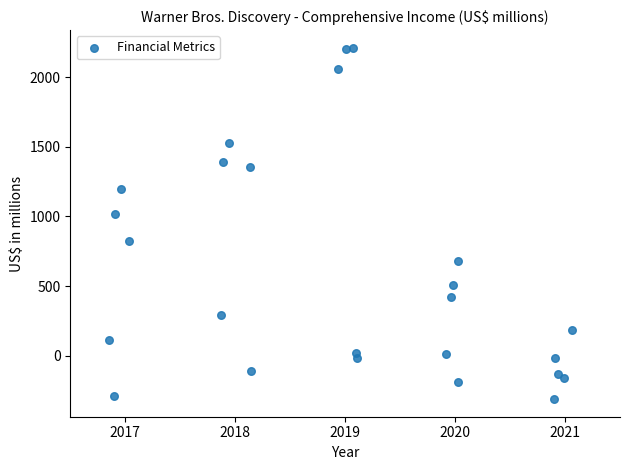

What Y value in the scatter plot is closest to 950?

1018